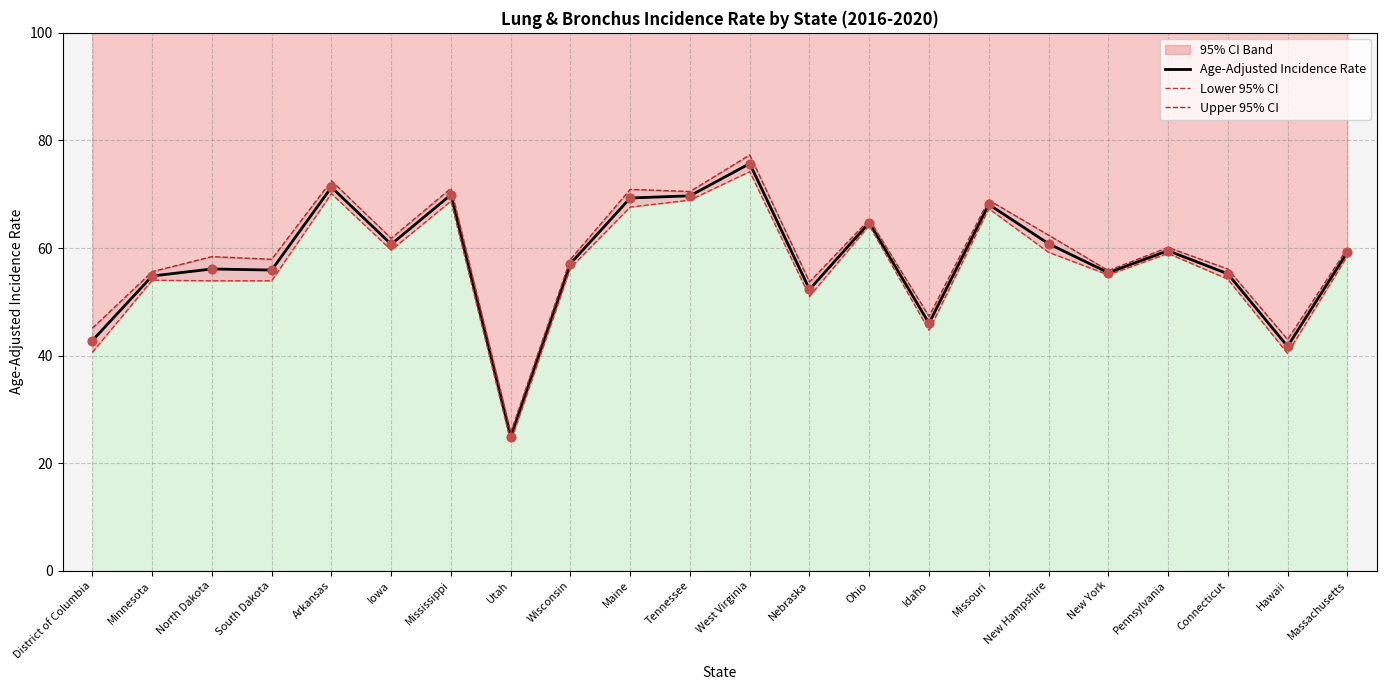

Is the value of Lower 95% CI at Connecticut greater than the value of Age-Adjusted Incidence Rate at Idaho?

Yes